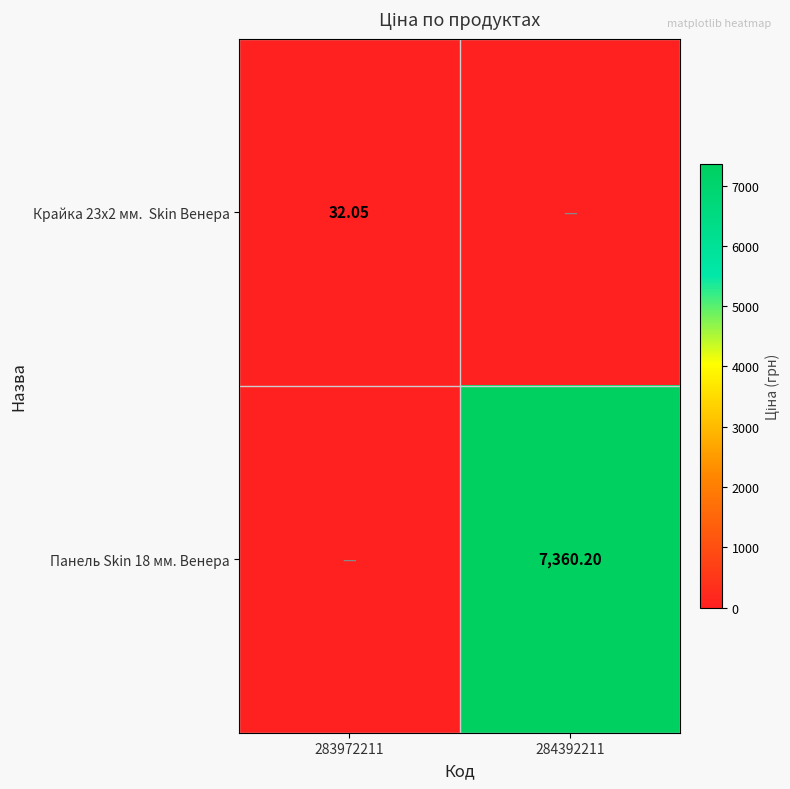

The Крайка 23x2 мм. Skin Венера series shows 32.0 at 283972211. True or false?

True